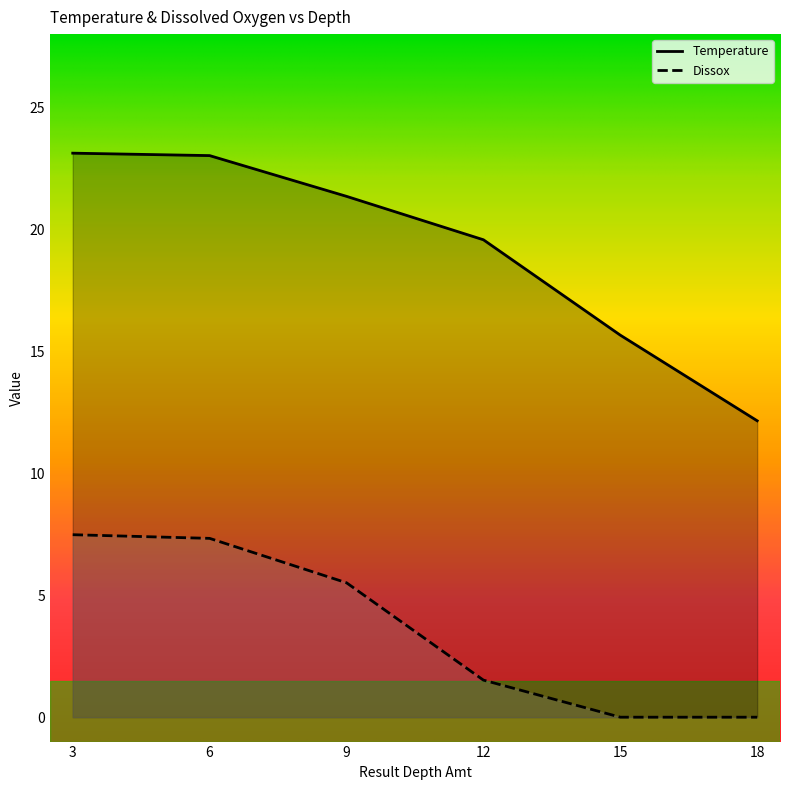

What is the difference between the Dissox values at 9 and 3?

2.0